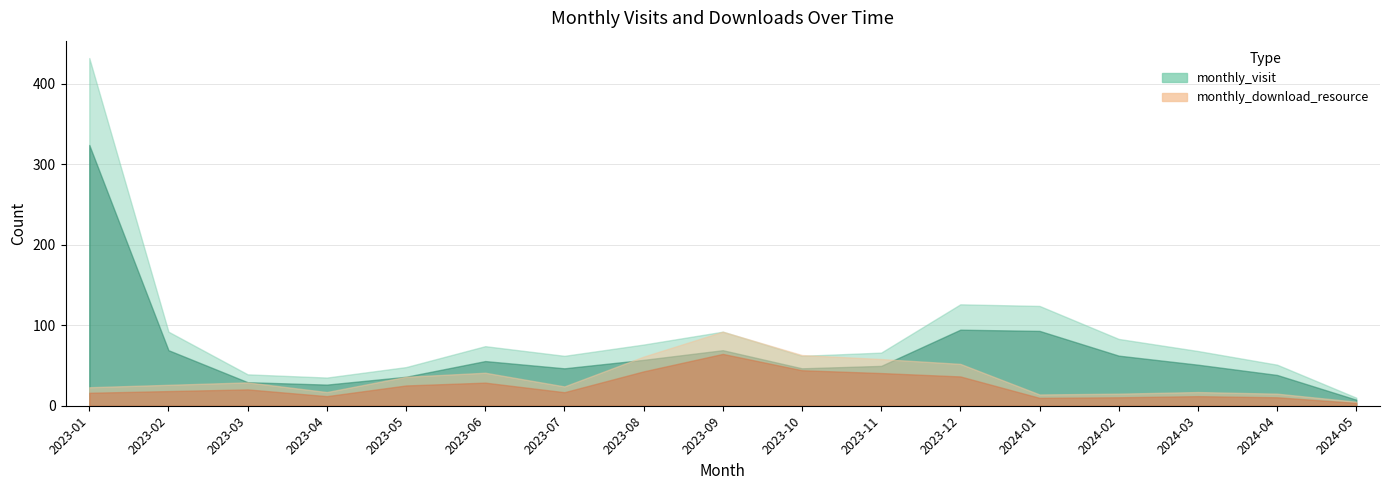

In monthly_visit, how many points are higher than both neighbors (excluding endpoints)?

3